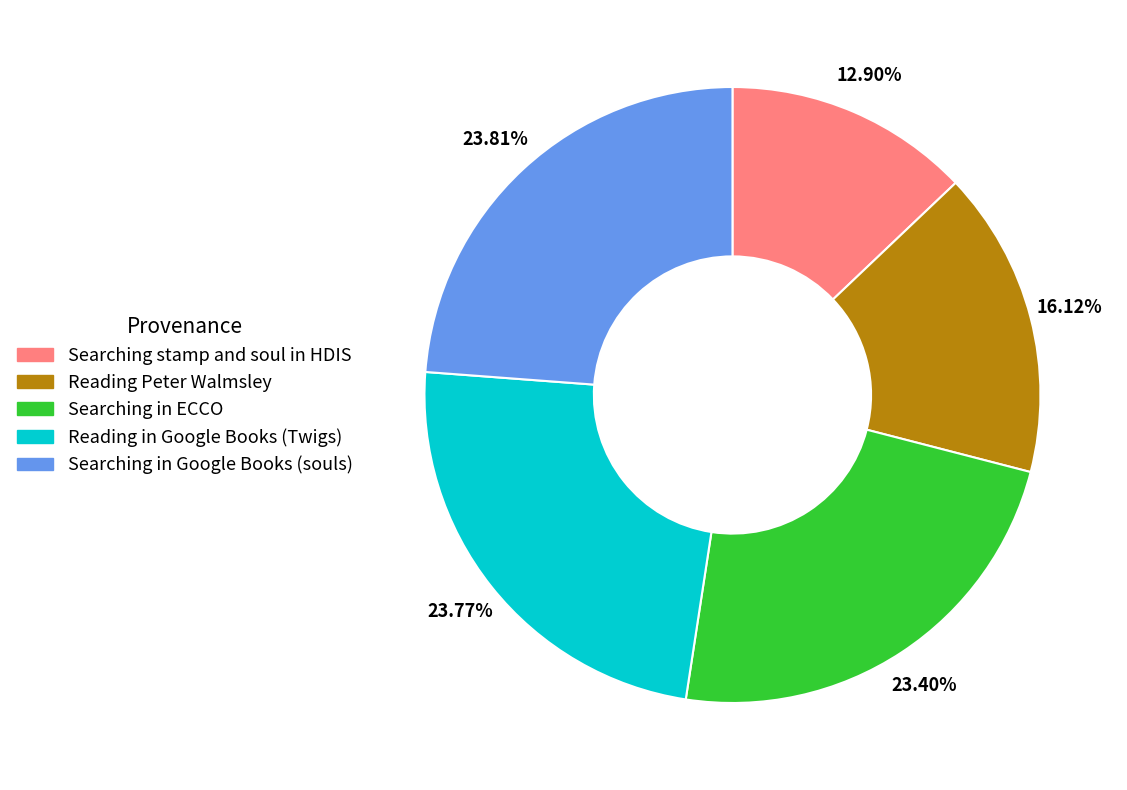

How many slices are in this pie chart?

5